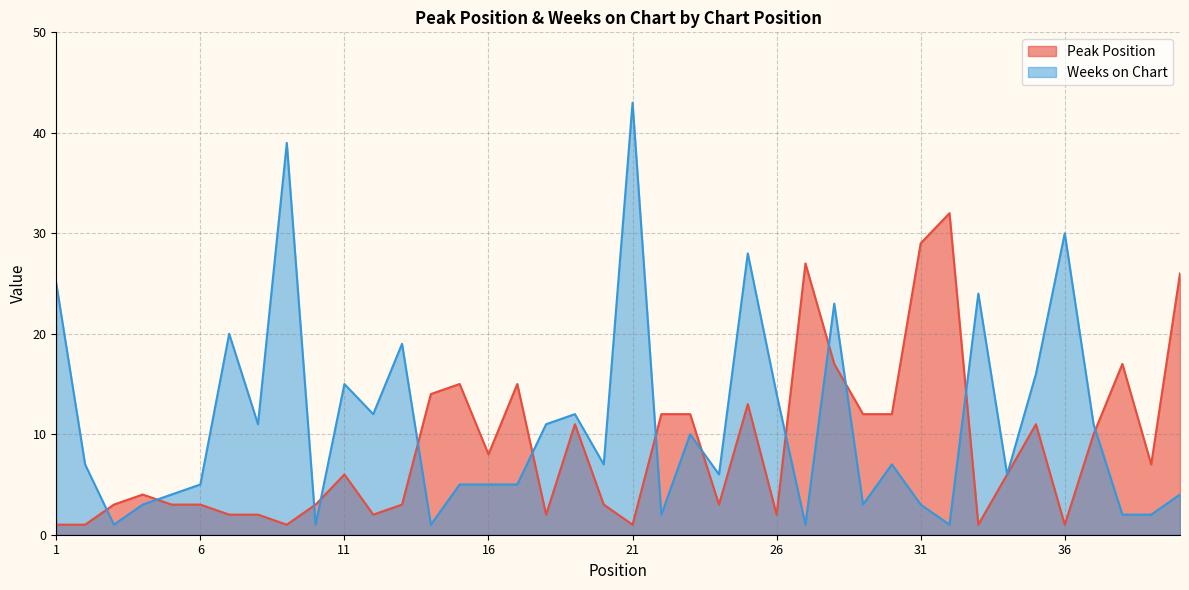

Rank the series by their average value, from highest to lowest.

Weeks on Chart, Peak Position